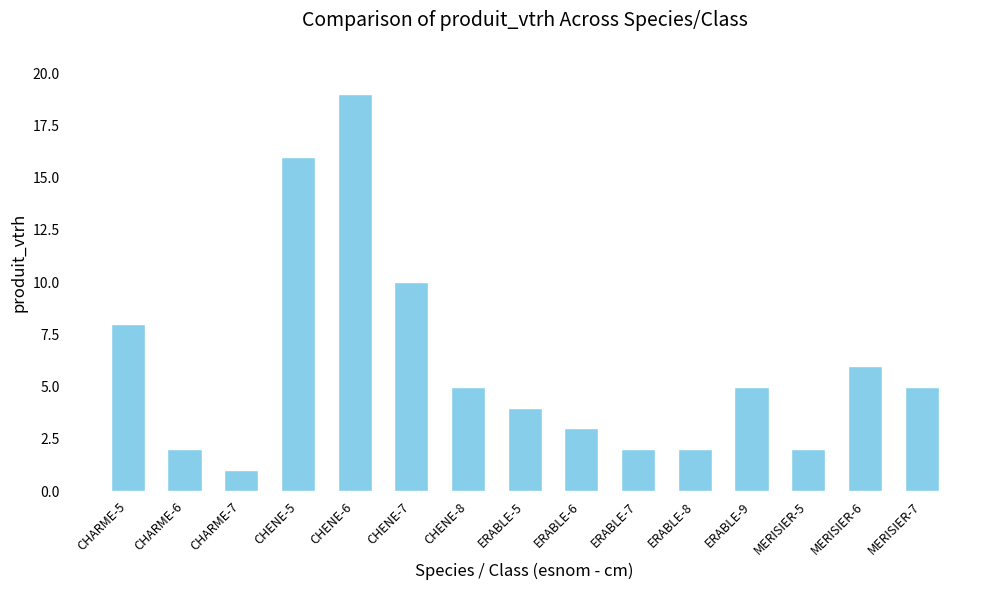

Which category has the lowest value across all series?

CHARME-7